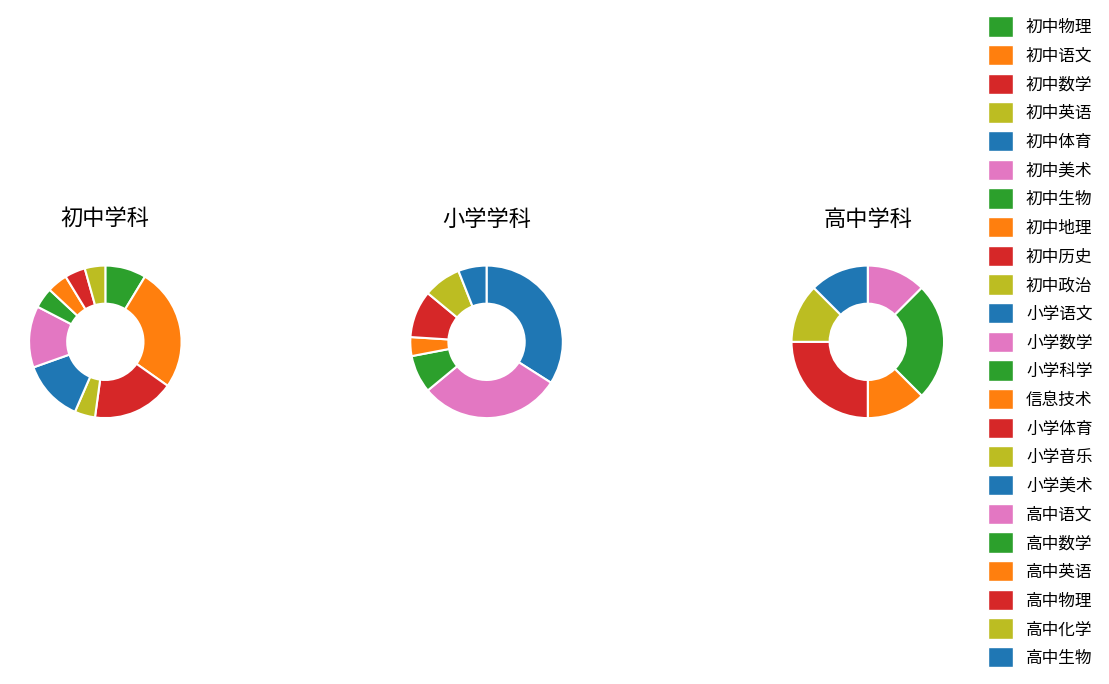

What is the largest slice in the pie chart?

小学语文